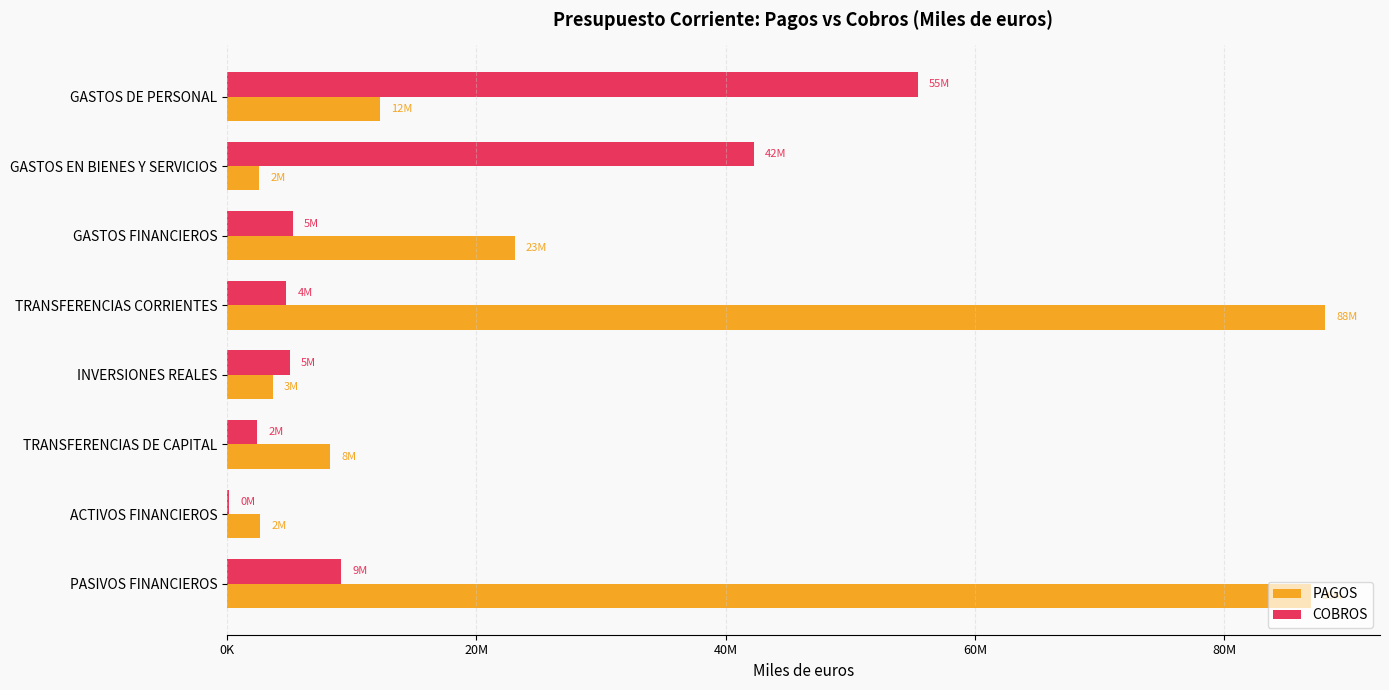

At which label does COBROS reach its peak?

GASTOS DE PERSONAL